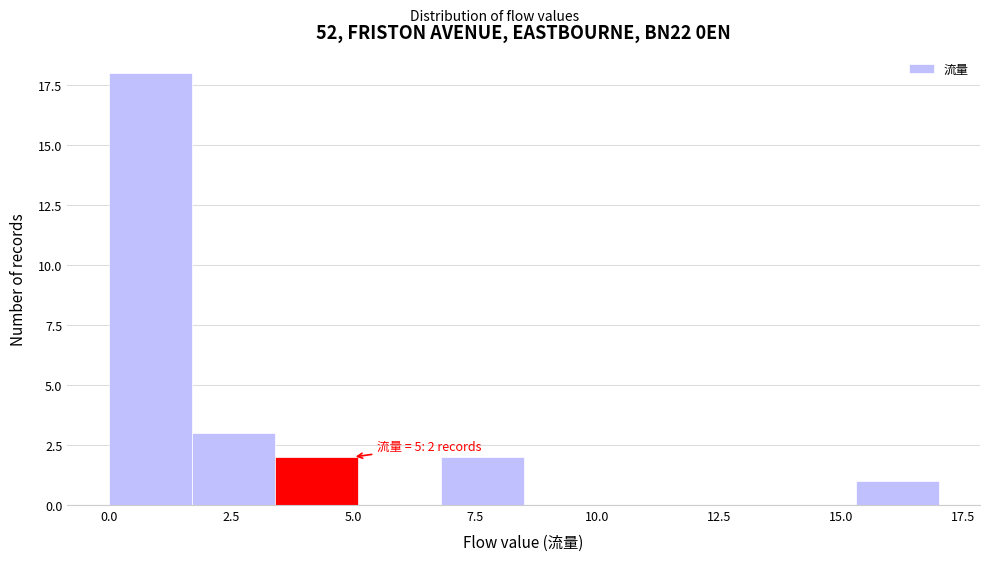

Around what value on the x-axis is the tallest bar? Give the approximate position of its centre, as read against the axis.

1.0